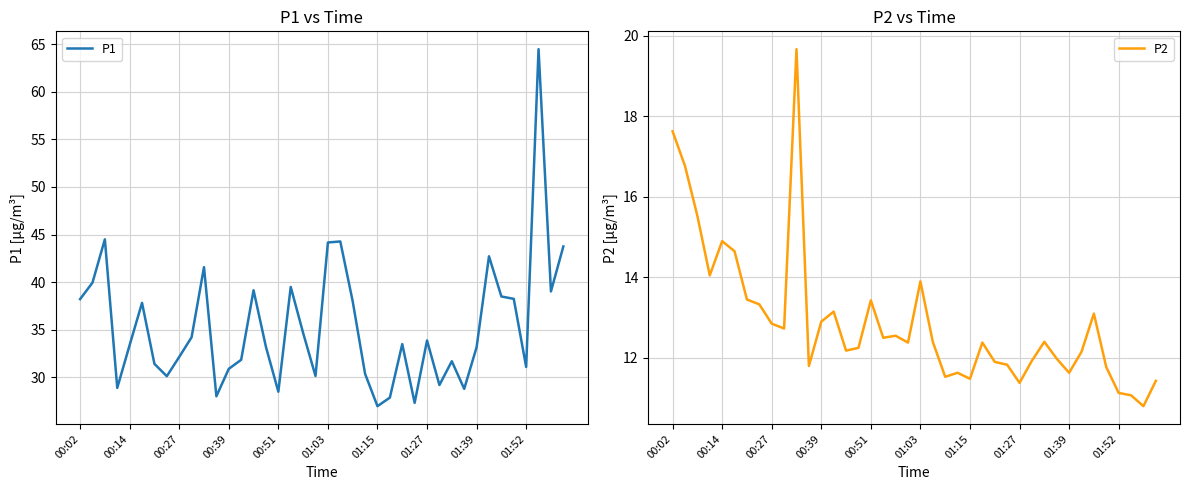

What is the average value of the P2 series?

12.9